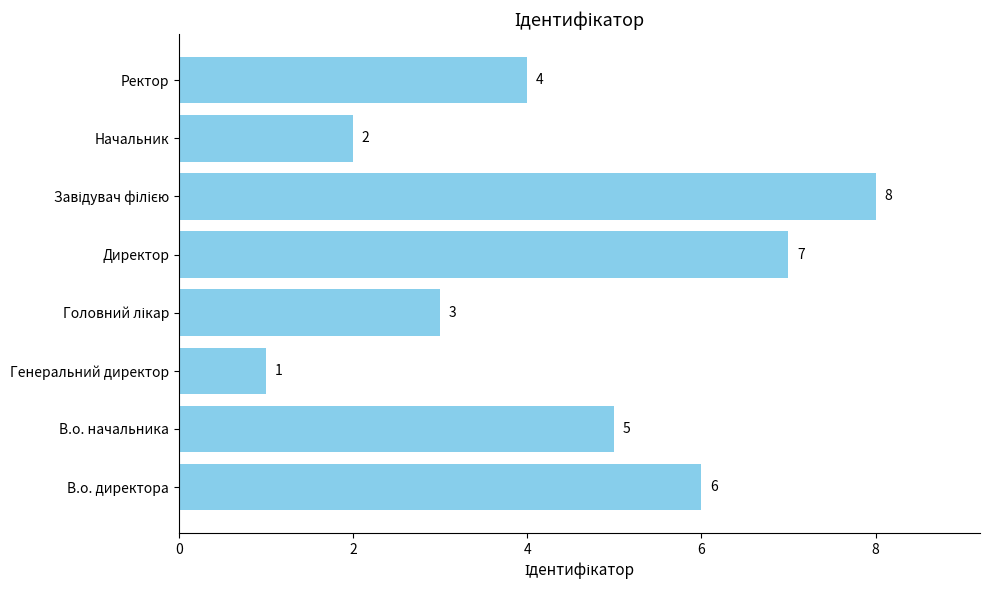

What is the sum of all values?

36